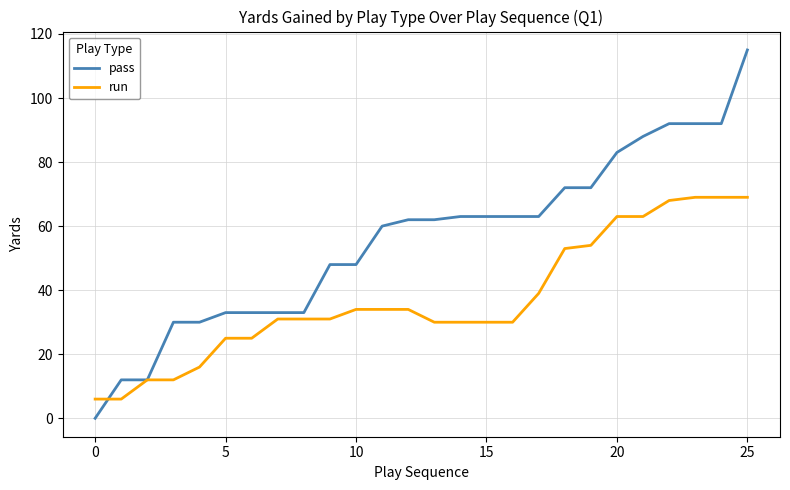

Which series has the largest range (max minus min)?

pass